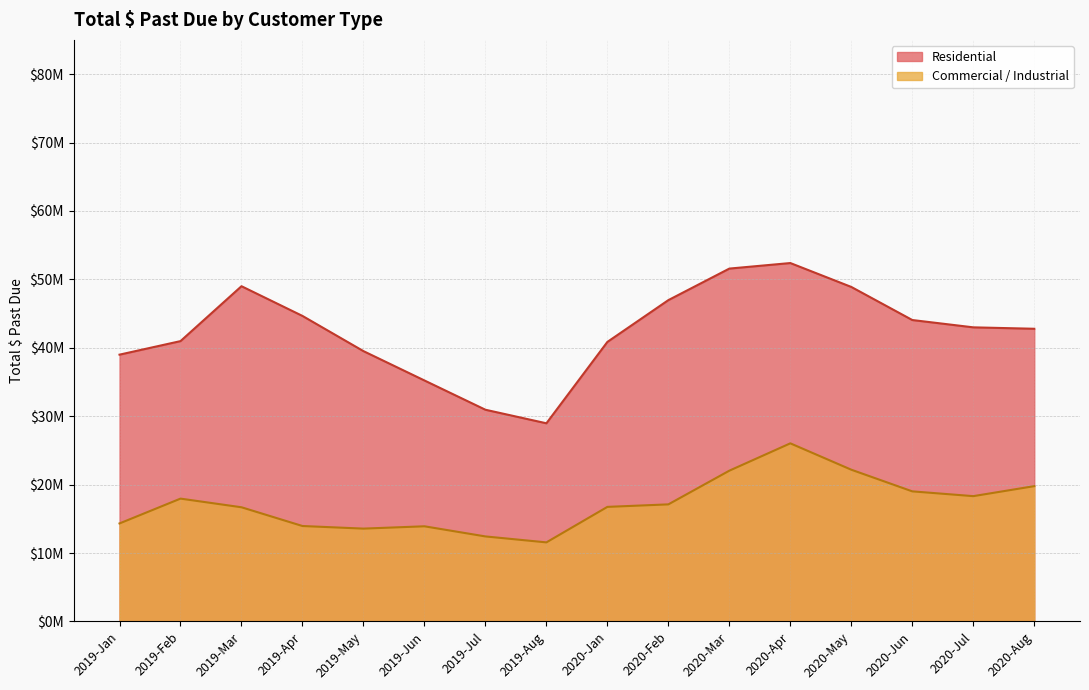

Reading right to left, what are all the values shown in this chart?

Residential: 2020-Aug=42781781.6	2020-Jul=42988359.2	2020-Jun=44057915.6	2020-May=48892116.4	2020-Apr=52386067.5	2020-Mar=51576480.3	2020-Feb=46967177.7	2020-Jan=40858489.1	2019-Aug=28965860.4	2019-Jul=30947890.5	2019-Jun=35225037.8	2019-May=39513986.2	2019-Apr=44657275.3	2019-Mar=49000949.5	2019-Feb=40976401.7	2019-Jan=38997790.7
Commercial / Industrial: 2020-Aug=19780452.1	2020-Jul=18319043.3	2020-Jun=19017144.8	2020-May=22181167.0	2020-Apr=26036066.0	2020-Mar=22041522.8	2020-Feb=17116282.2	2020-Jan=16749537.7	2019-Aug=11561289.9	2019-Jul=12430890.2	2019-Jun=13913104.0	2019-May=13573260.9	2019-Apr=13953537.0	2019-Mar=16692893.2	2019-Feb=17957541.1	2019-Jan=14329057.2